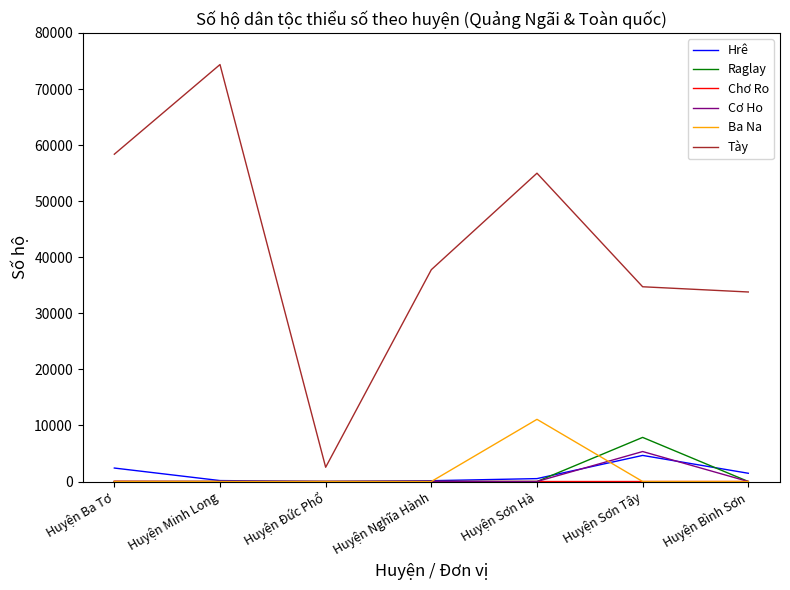

What is the total value across all series at Huyện Sơn Tây?

52599